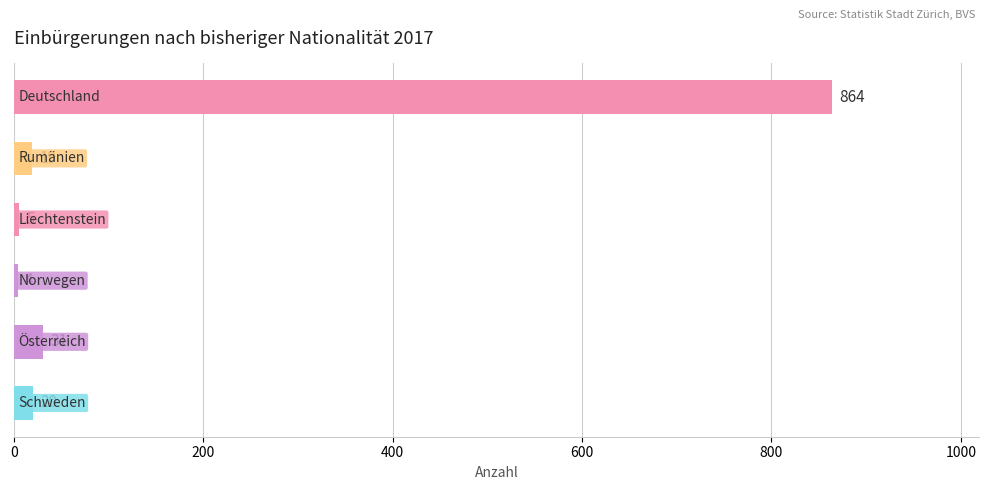

What is the minimum value shown in the chart?

4